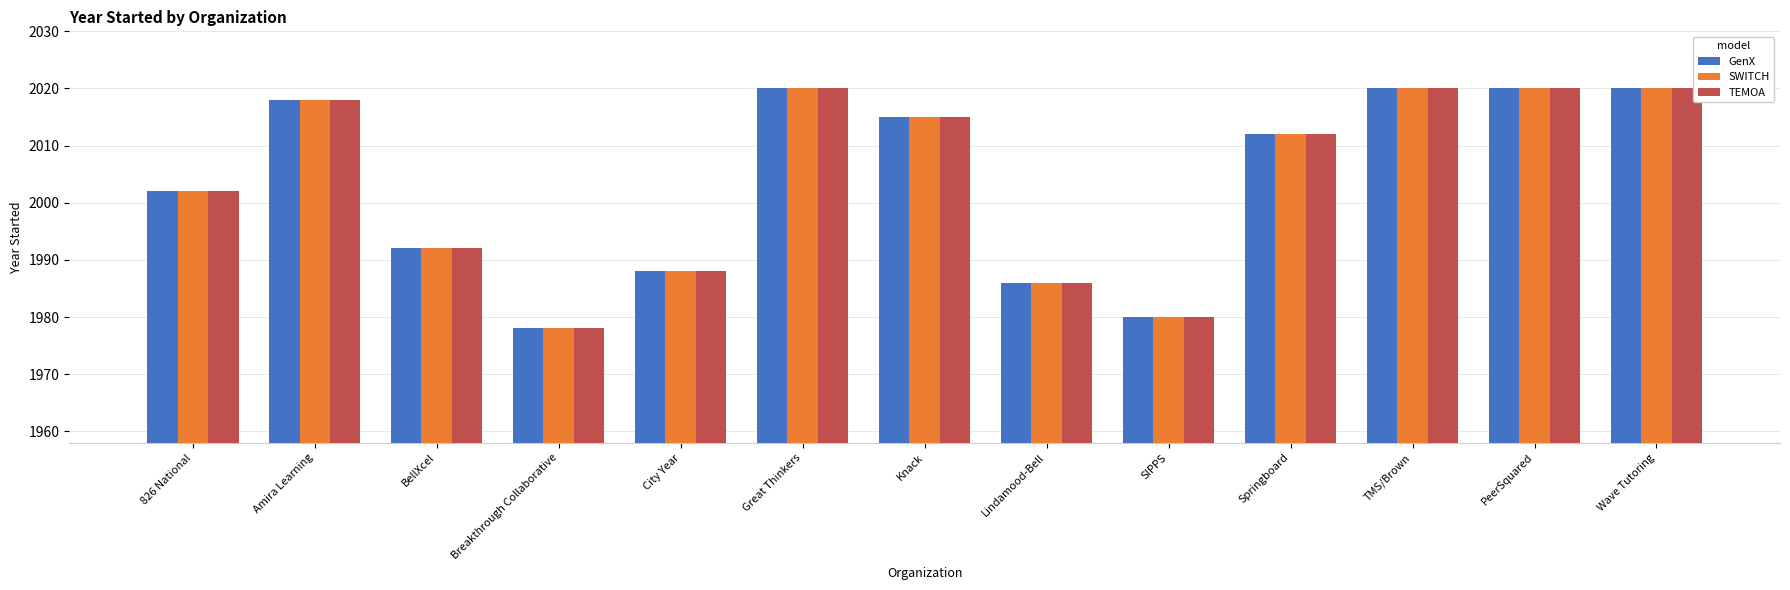

What are all the series names shown in the legend?

GenX, SWITCH, TEMOA